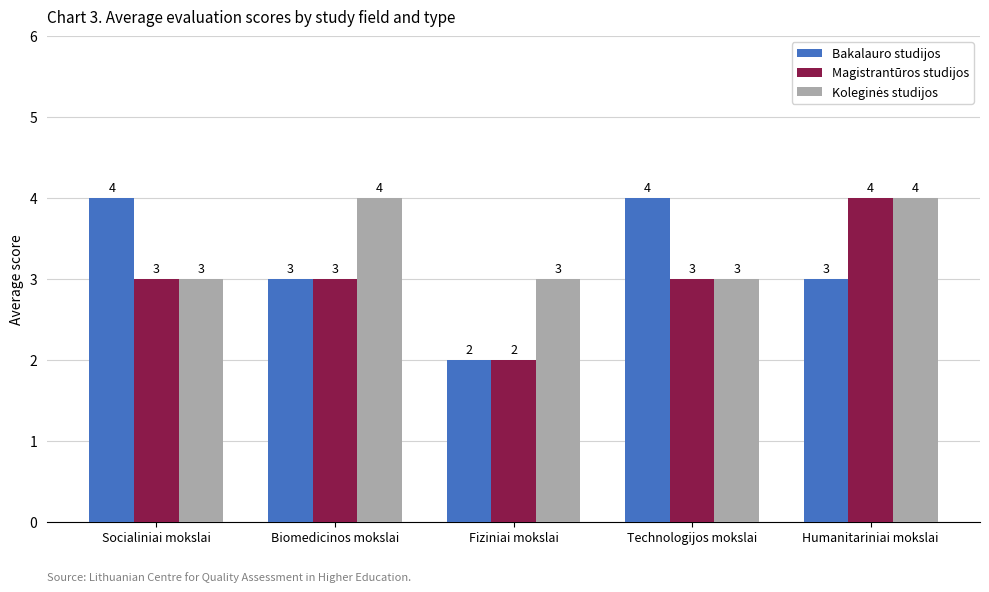

Read the Magistrantūros studijos value at Biomedicinos mokslai.

3